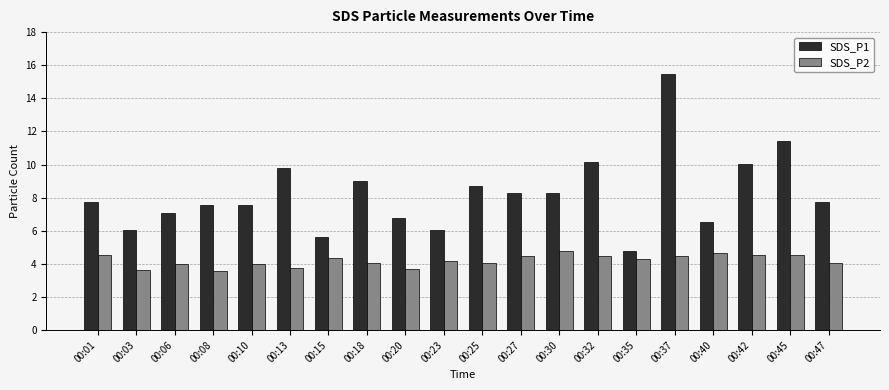

Between 00:10 and 00:13, which series saw the biggest shift?

SDS_P1